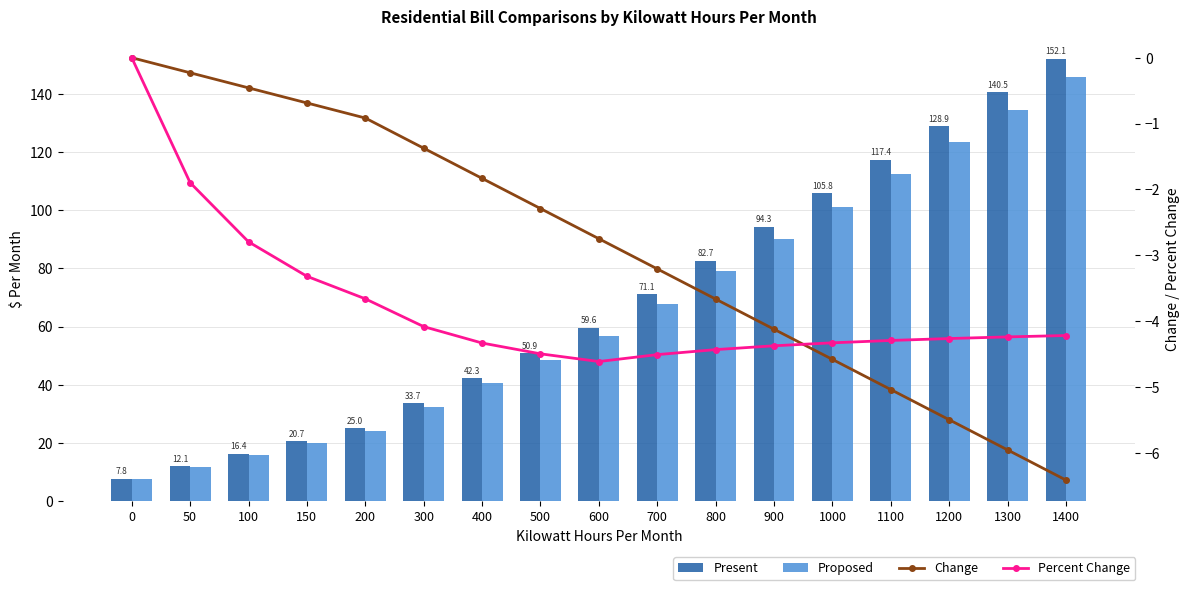

How many values in Change are below zero?

16